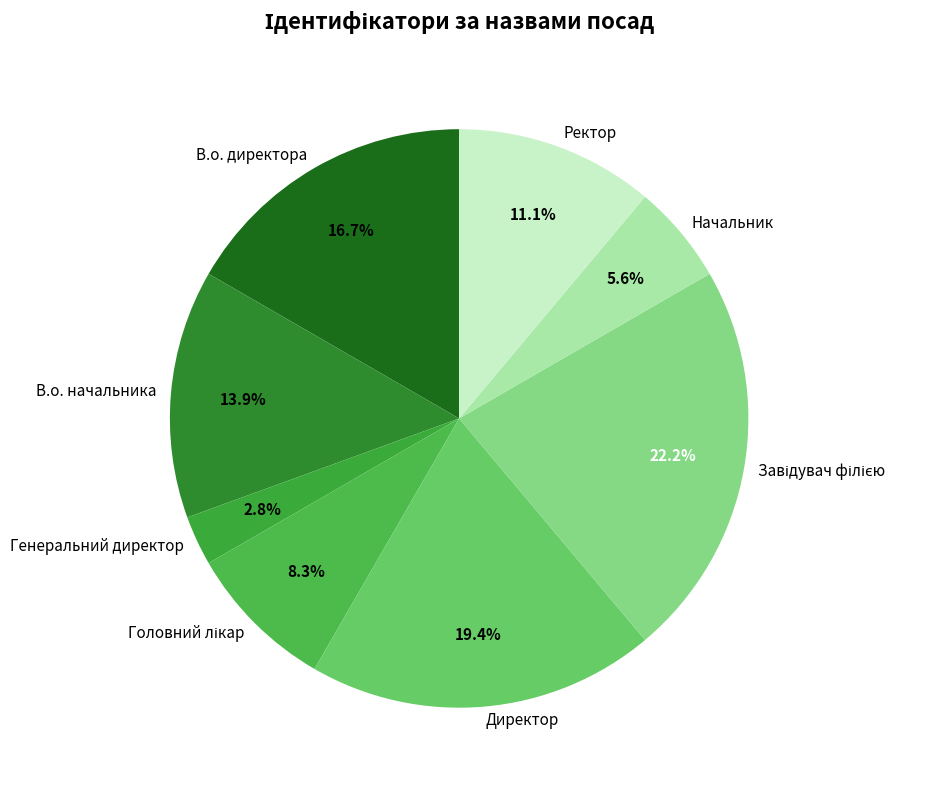

What percentage is the Начальник slice, to the nearest percent?

6%